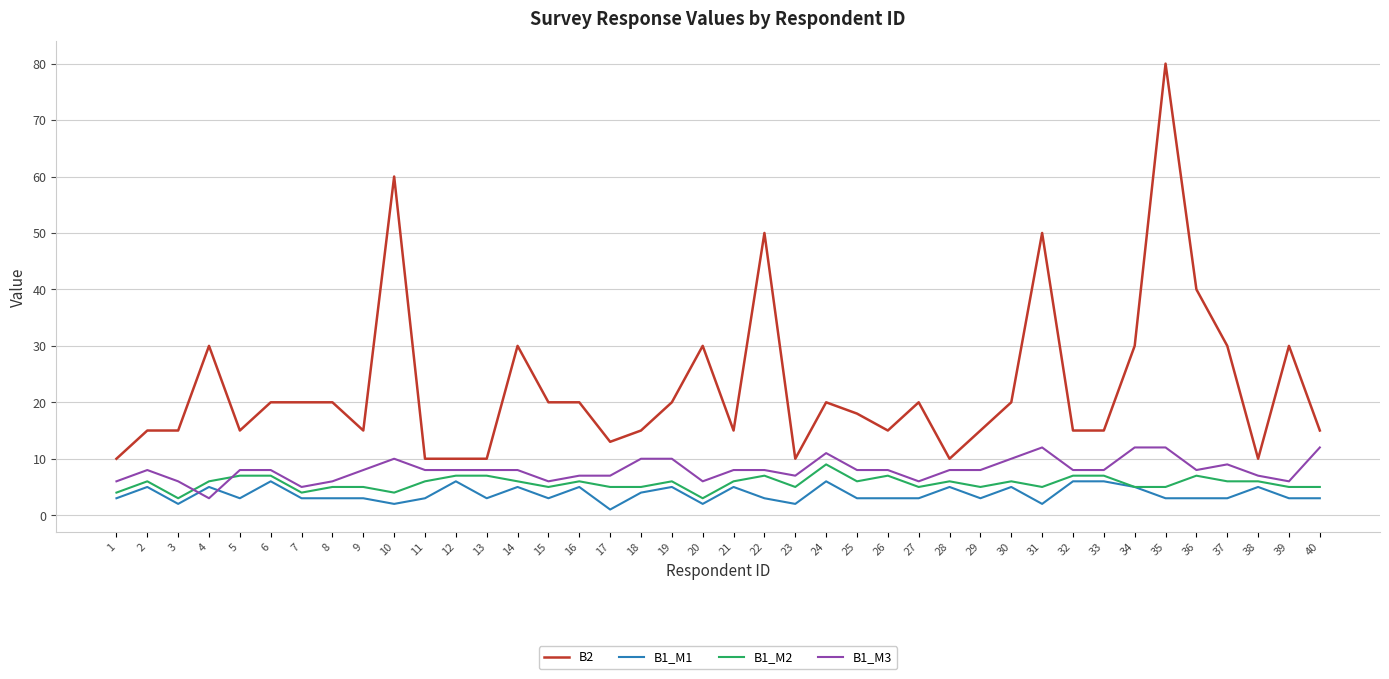

True or false: B1_M2 and B2 cross at least once.

False